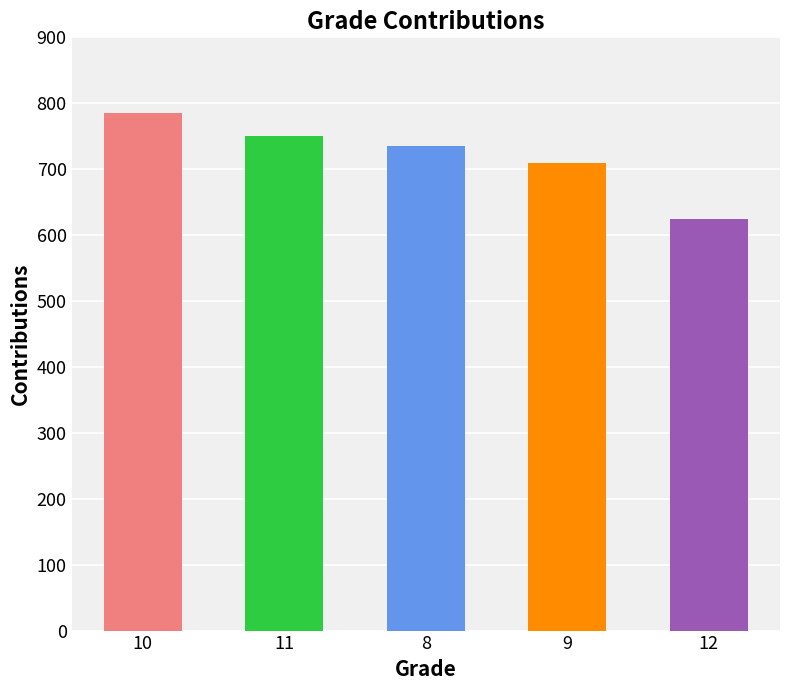

Rank the categories by value from highest to lowest.

10, 11, 8, 9, 12